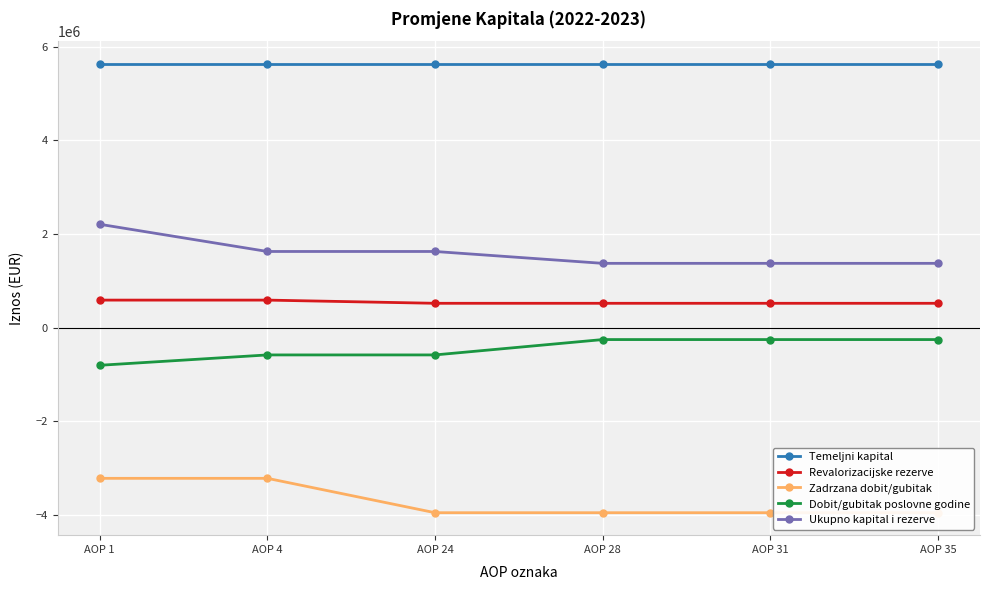

How many lines are shown in the chart?

5